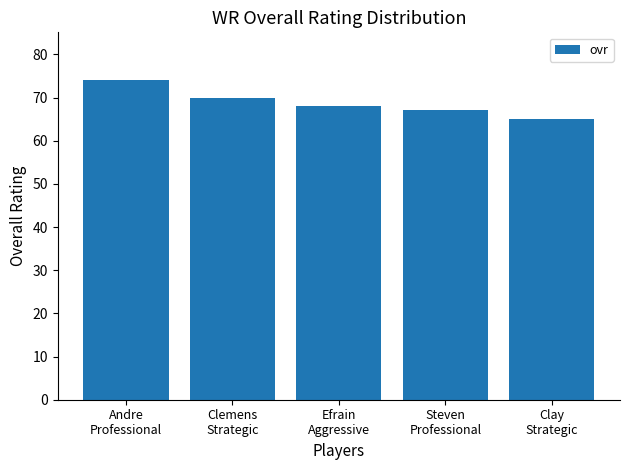

What is the difference between the second highest and minimum values?

5